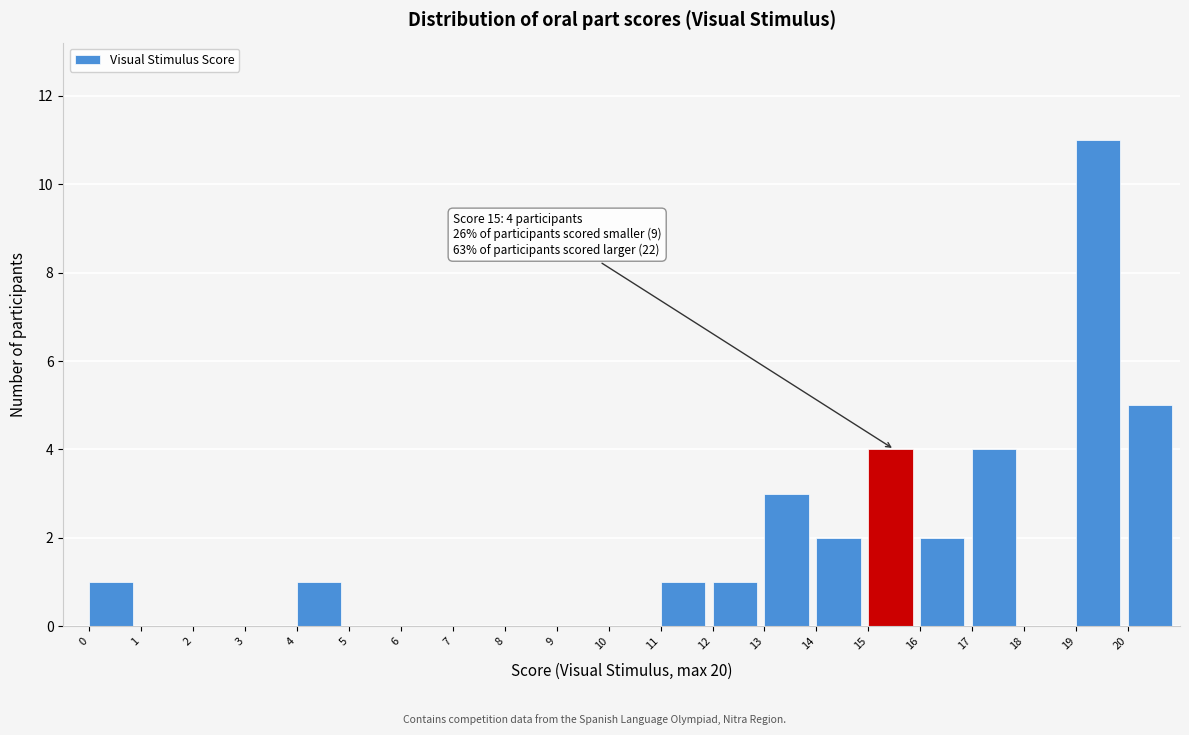

Over which range of the x-axis is the bar tallest?

19 to 20